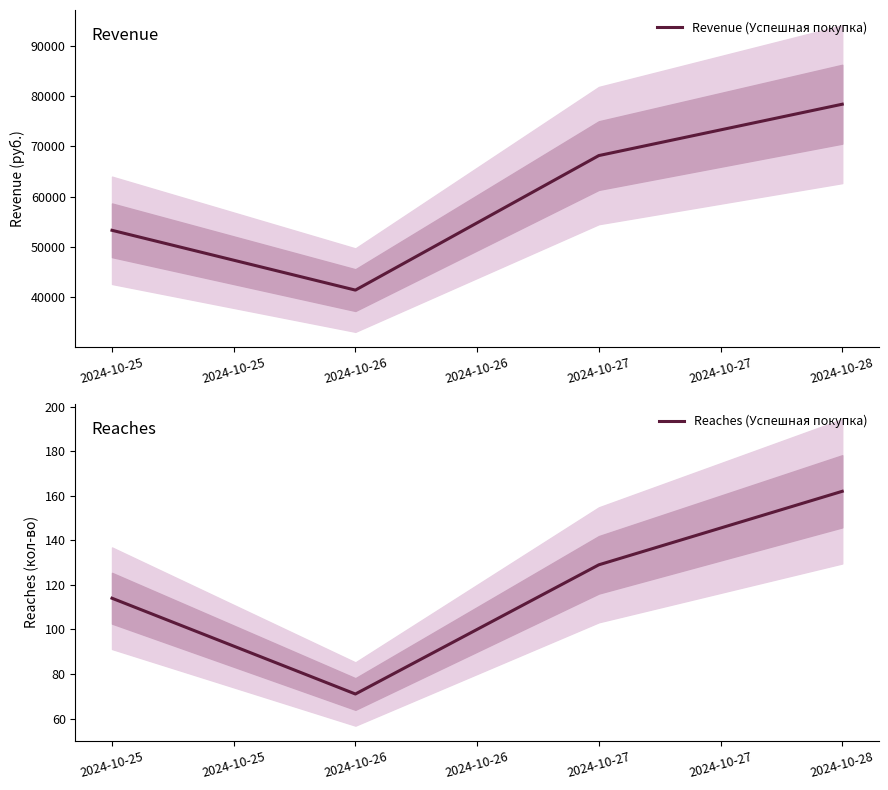

What are all the series names shown in the legend?

Revenue (Успешная покупка), Reaches (Успешная покупка)